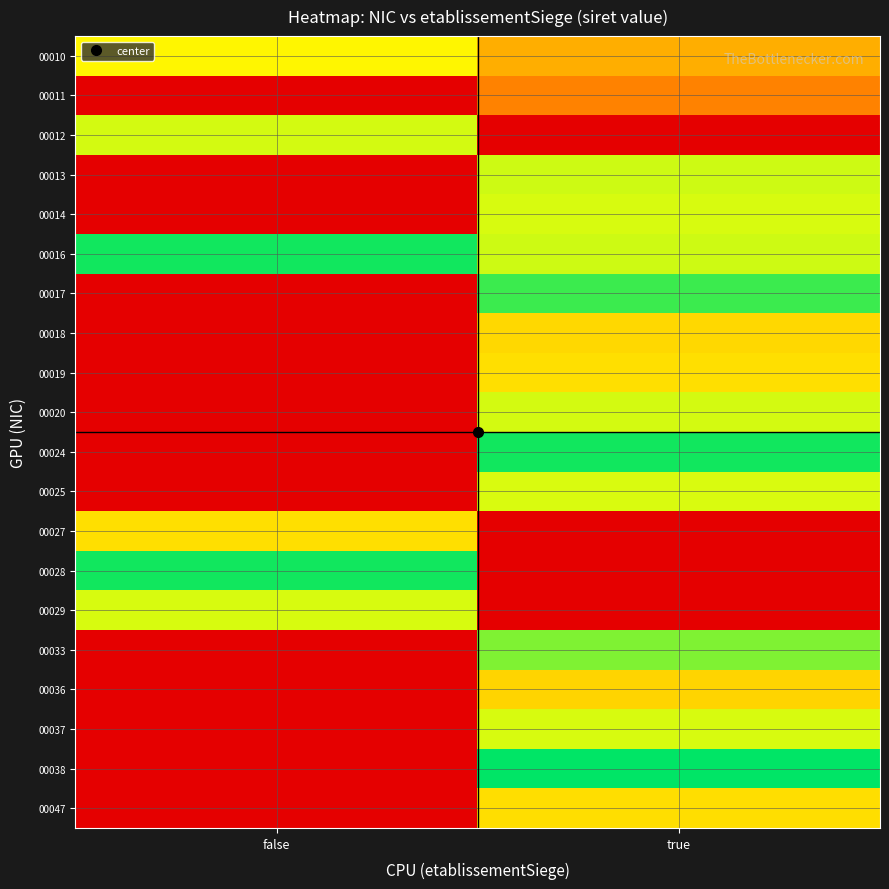

Between true and false, which is larger?

false